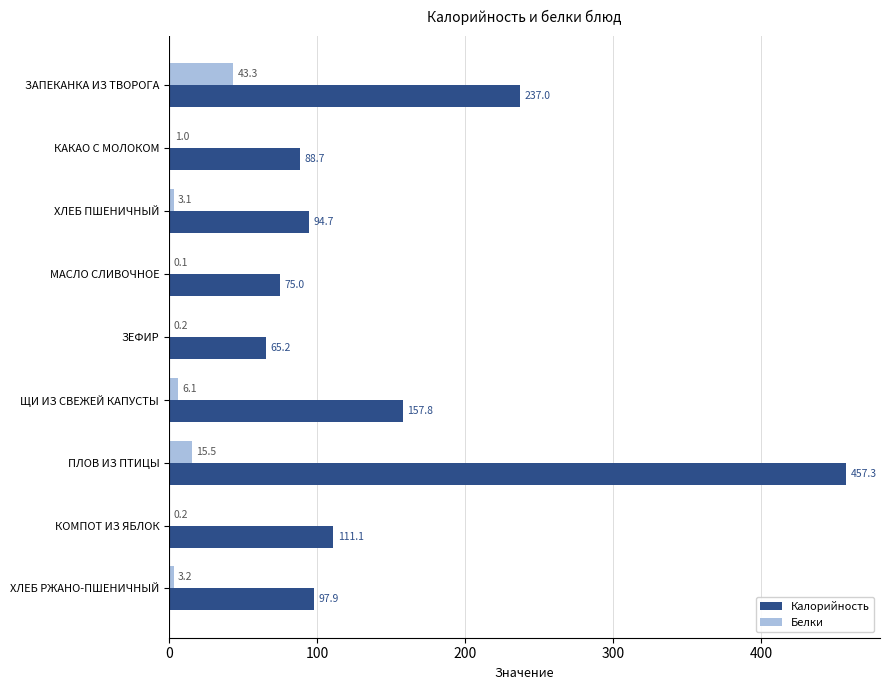

What is the highest value of the Калорийность series?

457.3